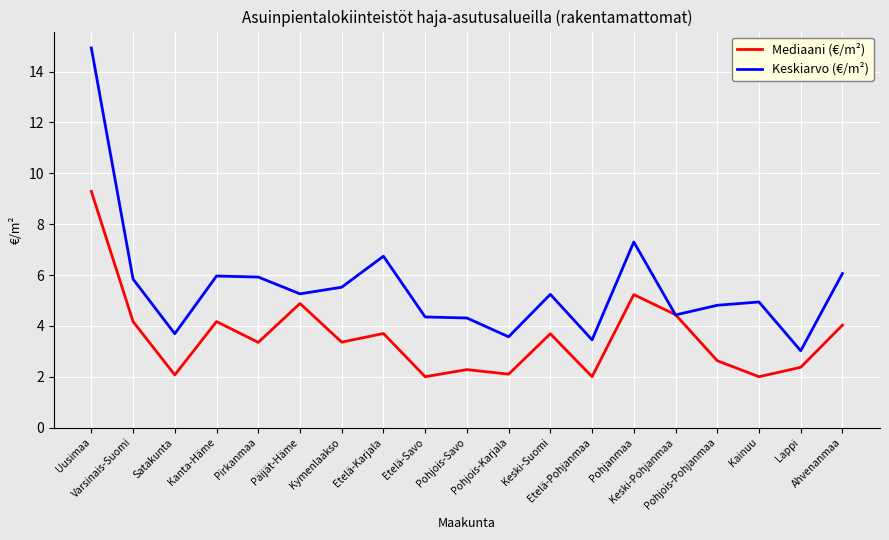

What is the sum of all Mediaani (€/m²) values?

67.8